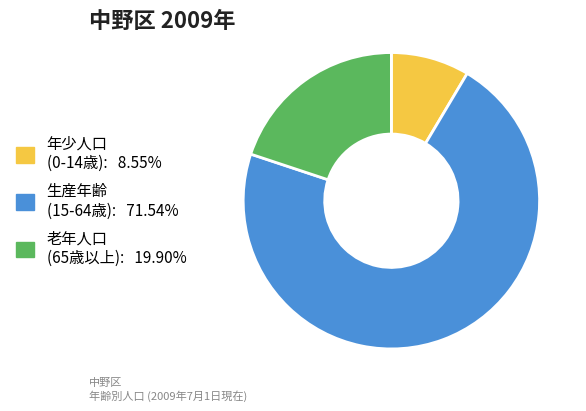

How many segments does this pie chart have?

3